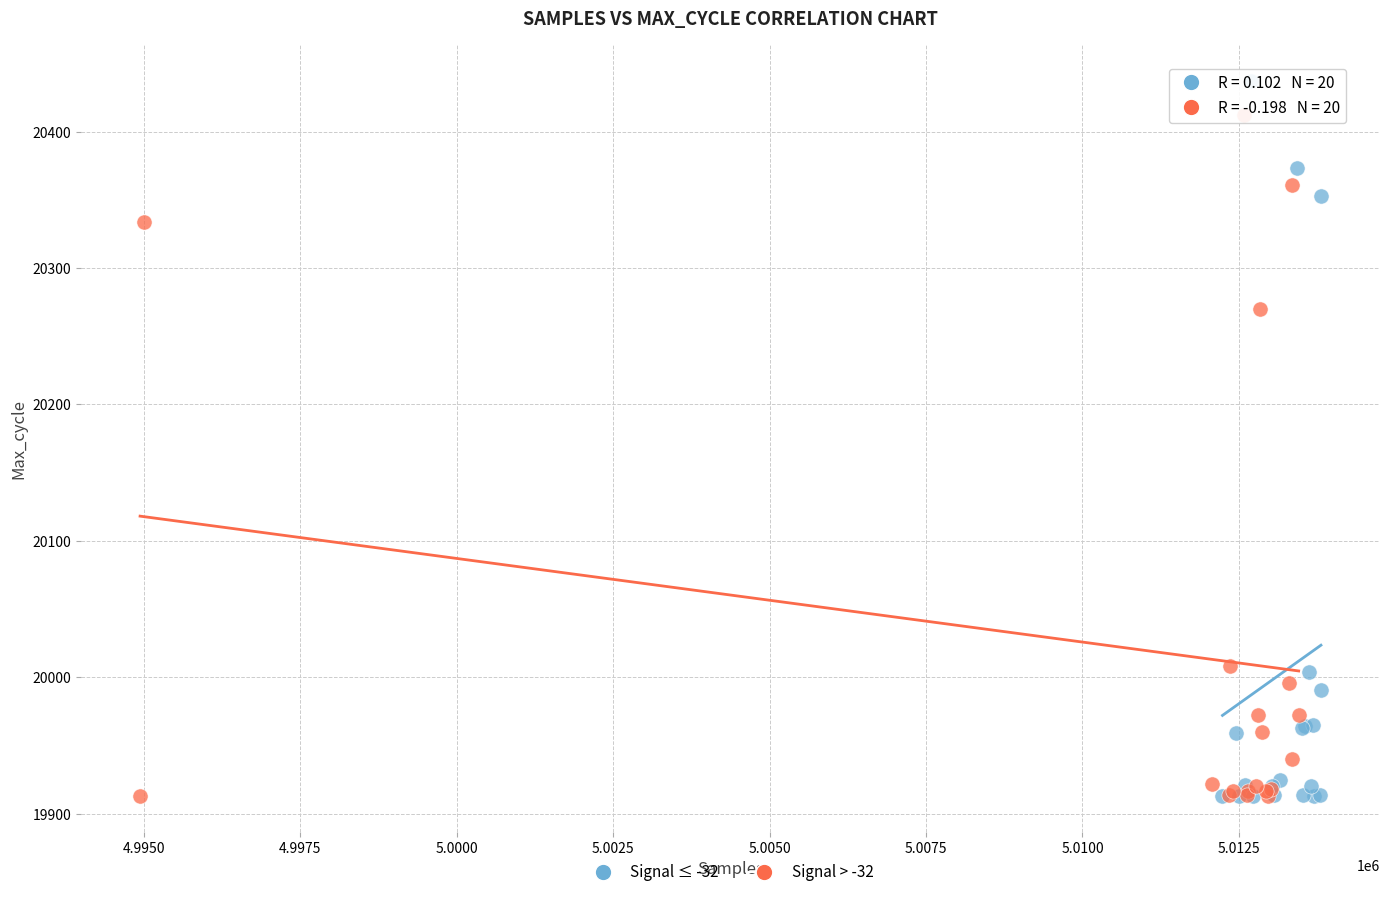

Which series contains the highest Y value?

Signal ≤ -32